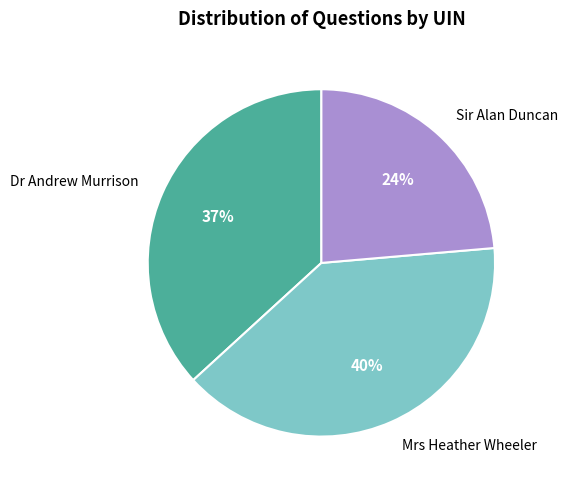

To the nearest percent, what portion does Dr Andrew Murrison represent?

37%